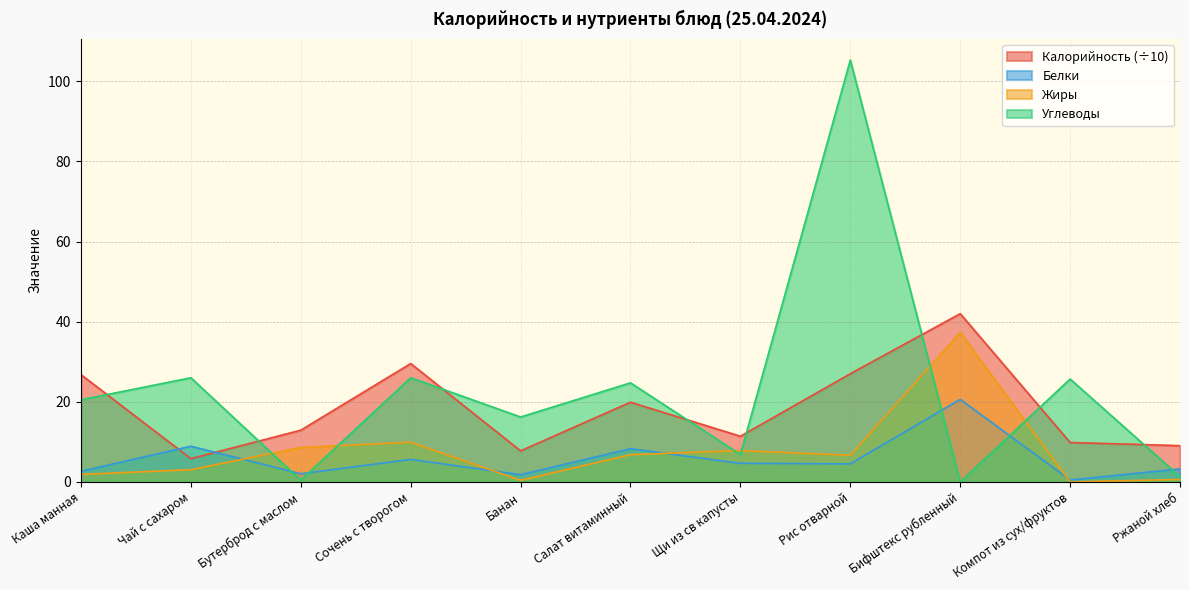

What is the value of the Жиры point at the 5th from the left?

0.4